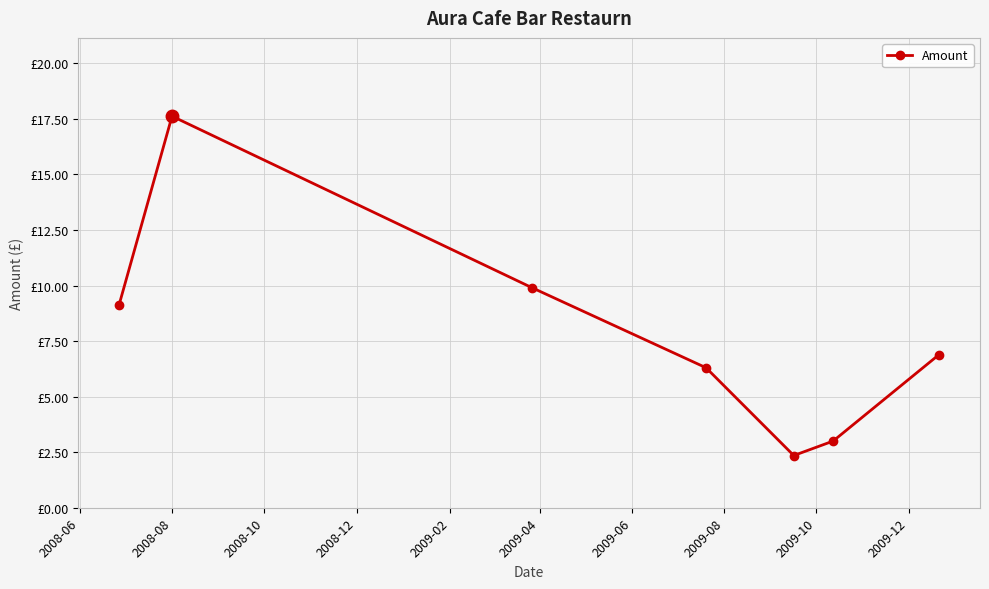

Is this an area chart (filled region under the line)?

No